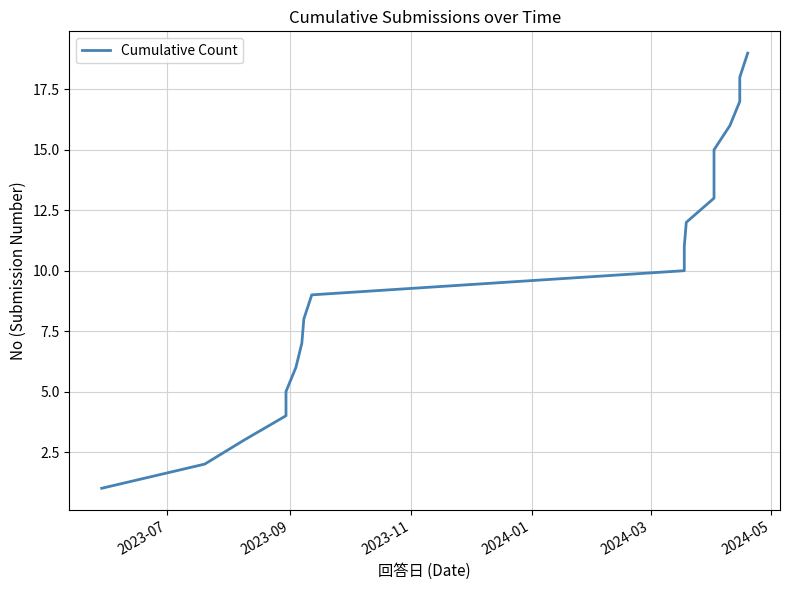

Reading left to right, extract all data points from this chart.

1	2	3	4	5	6	7	8	9	10	11	12	13	14	15	16	17	18	19